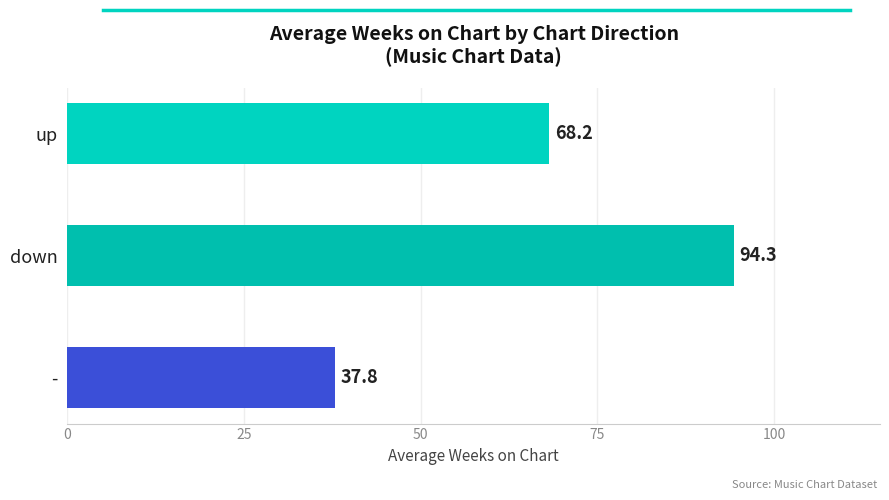

Is it true that the value at down is 94.3?

True